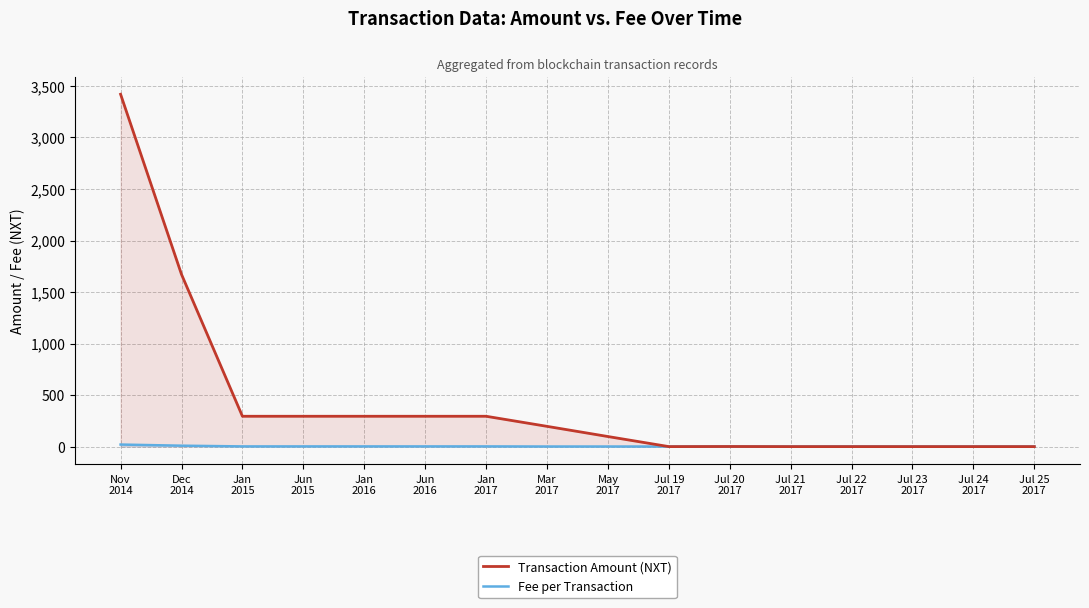

Is the value of Transaction Amount (NXT) at Jun
2015 greater than the value of Fee per Transaction at Jul 24
2017?

Yes